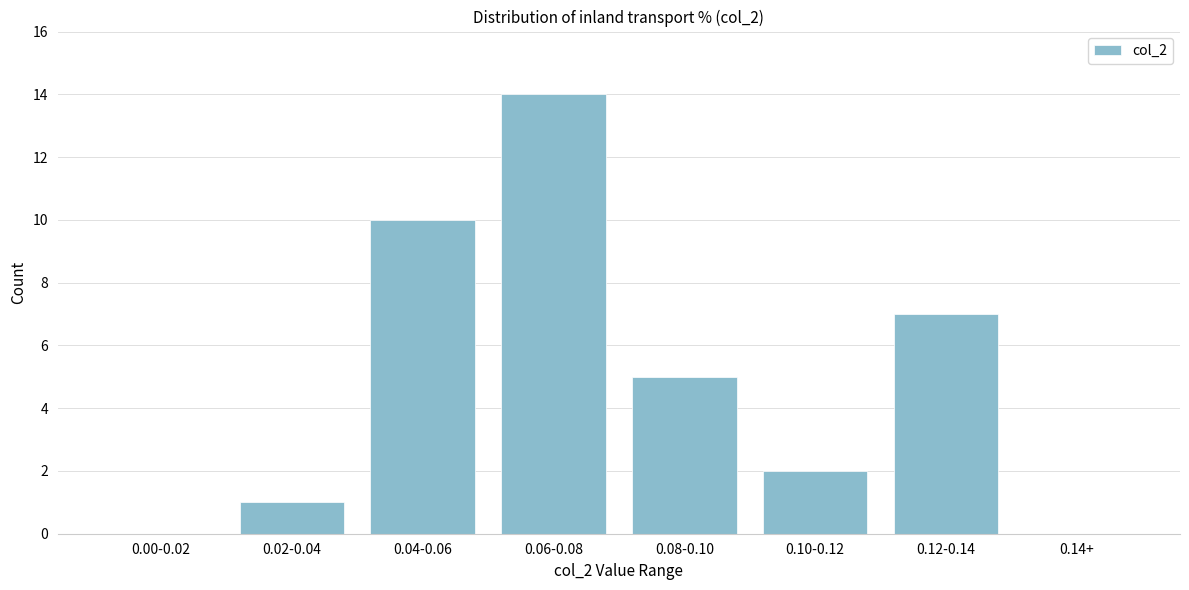

Reading left to right, list all the values displayed in this chart.

0.00-0.02=0	0.02-0.04=1	0.04-0.06=10	0.06-0.08=14	0.08-0.10=5	0.10-0.12=2	0.12-0.14=7	0.14+=0